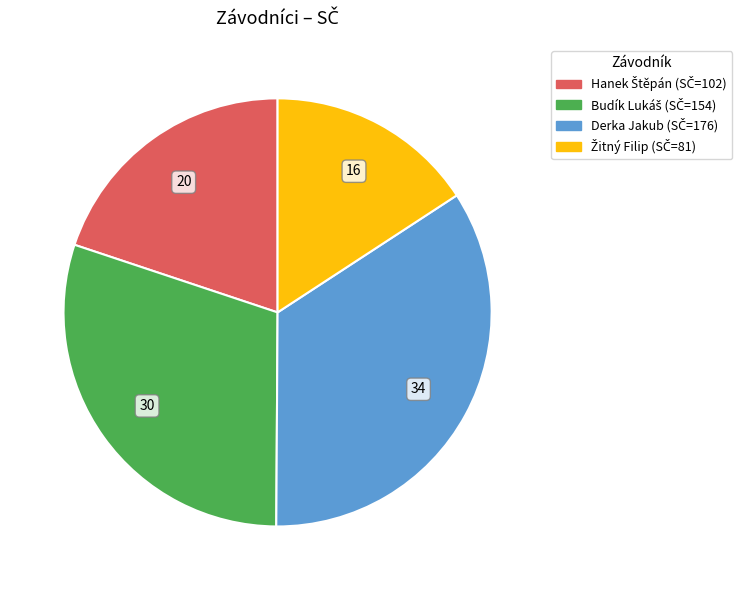

Which slice is the largest?

Derka Jakub